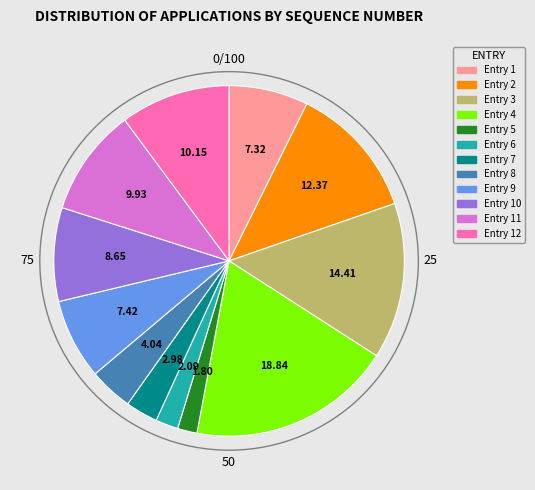

Does Entry 1 account for over 50% of the chart?

No